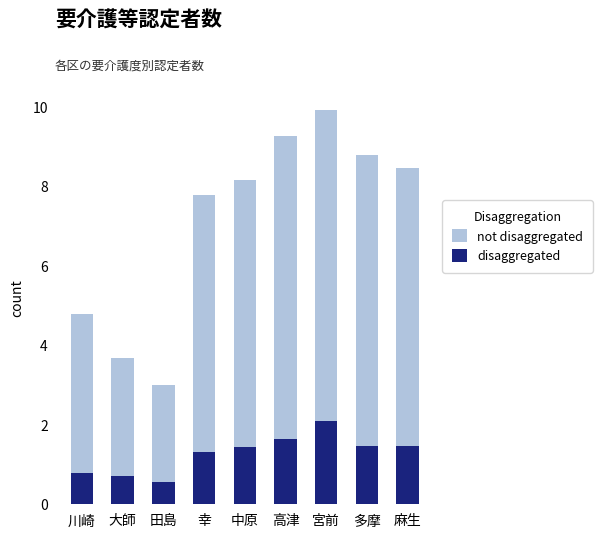

Where does the disaggregated series first go above 1?

幸